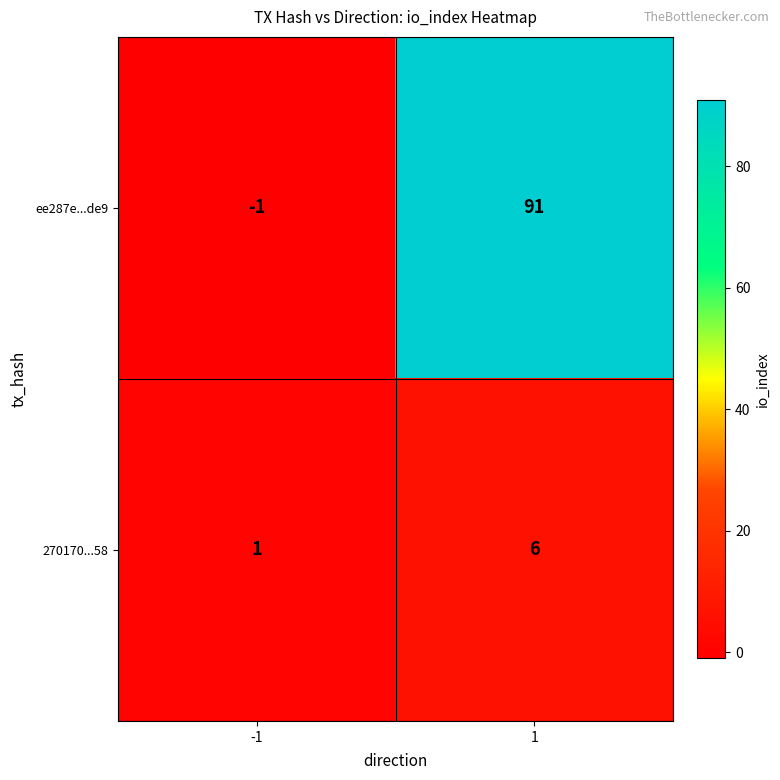

Reading left to right, list all the values displayed in this chart.

ee287e...de9: -1	91
270170...58: 1	6